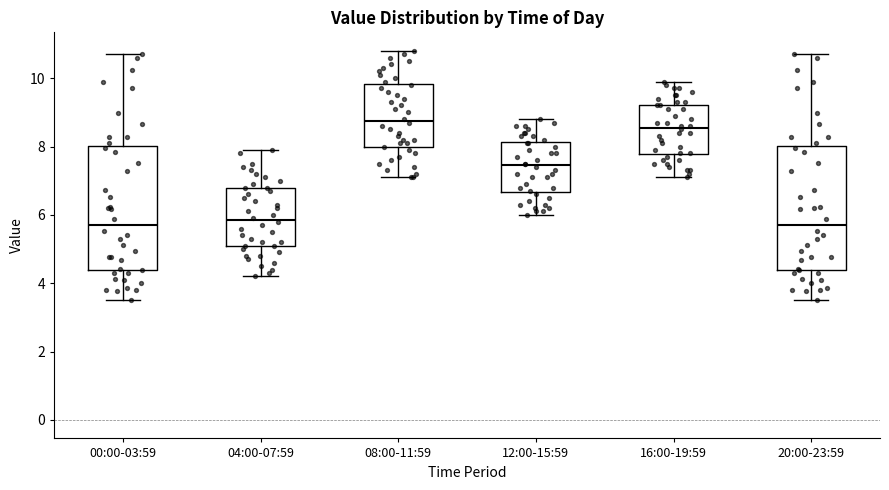

Reading left to right, transcribe this box plot: for each box, give where its median line is, the range the box spans, and where its two whiskers end, as read against the y-axis. The values are not printed on the chart, so give them approximately, as read against the axis.

00:00-03:59: median 5.8, box 4.4 to 8.0, whiskers 3.6 to 10.8
04:00-07:59: median 5.8, box 5.0 to 6.8, whiskers 4.2 to 8.0
08:00-11:59: median 8.8, box 8.0 to 9.8, whiskers 7.2 to 10.8
12:00-15:59: median 7.4, box 6.6 to 8.2, whiskers 6.0 to 8.8
16:00-19:59: median 8.6, box 7.8 to 9.2, whiskers 7.2 to 10.0
20:00-23:59: median 5.8, box 4.4 to 8.0, whiskers 3.6 to 10.8